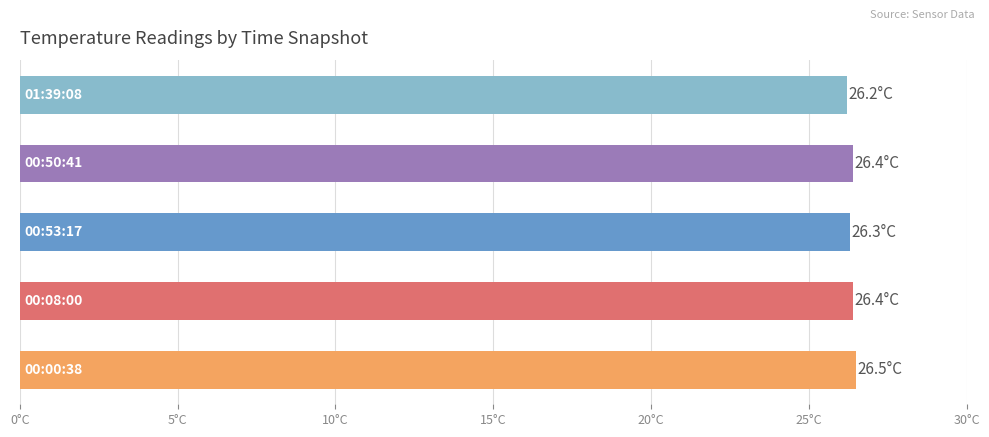

Are the bars horizontal?

Yes